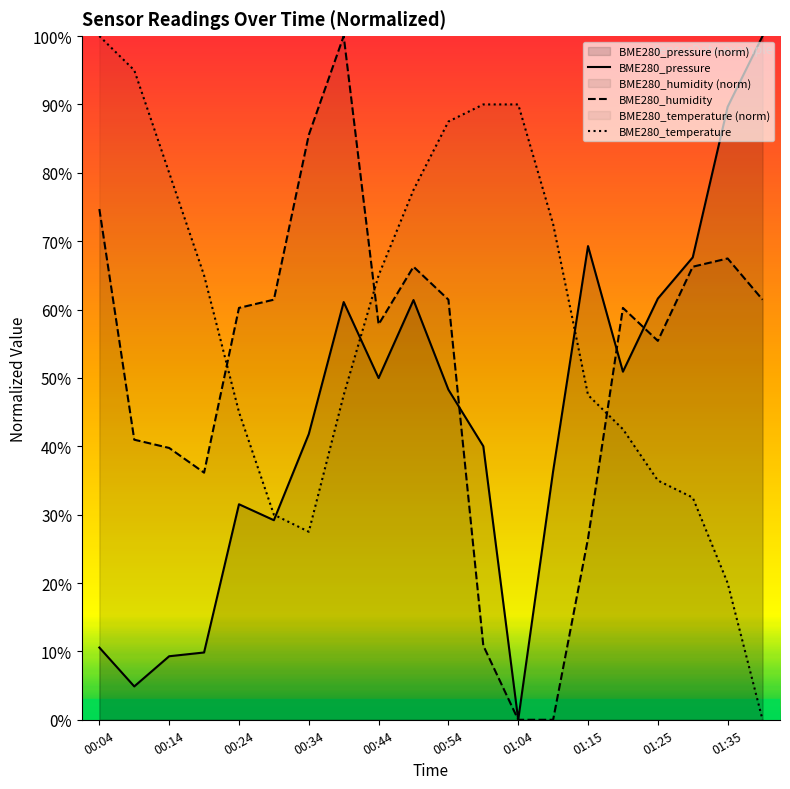

Which series has the largest total across all categories?

BME280_temperature